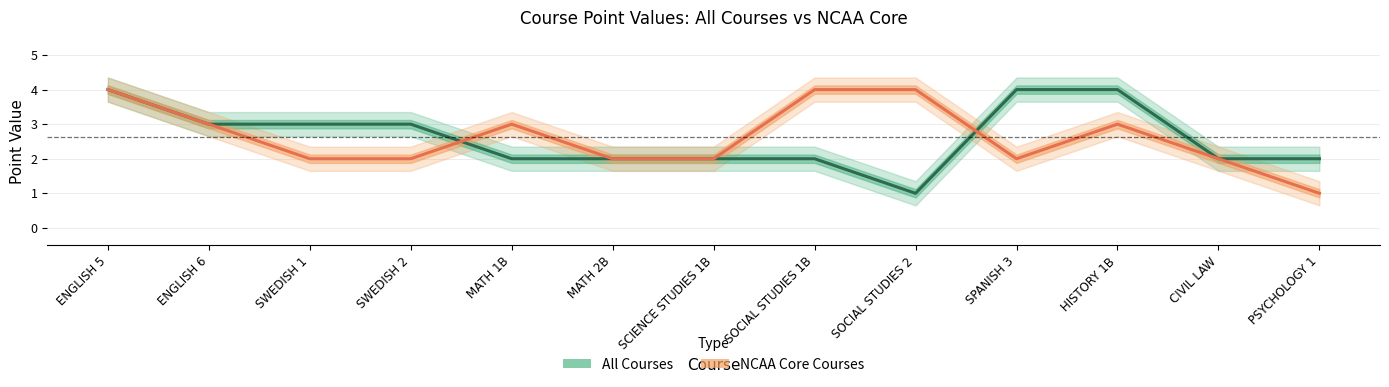

What is the total value across all series at ENGLISH 5?

8